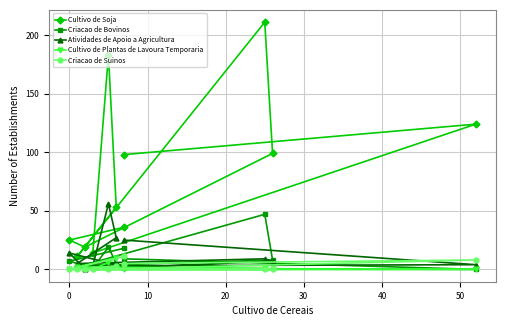

In Cultivo de Soja, how many points are lower than both neighbors (excluding endpoints)?

3